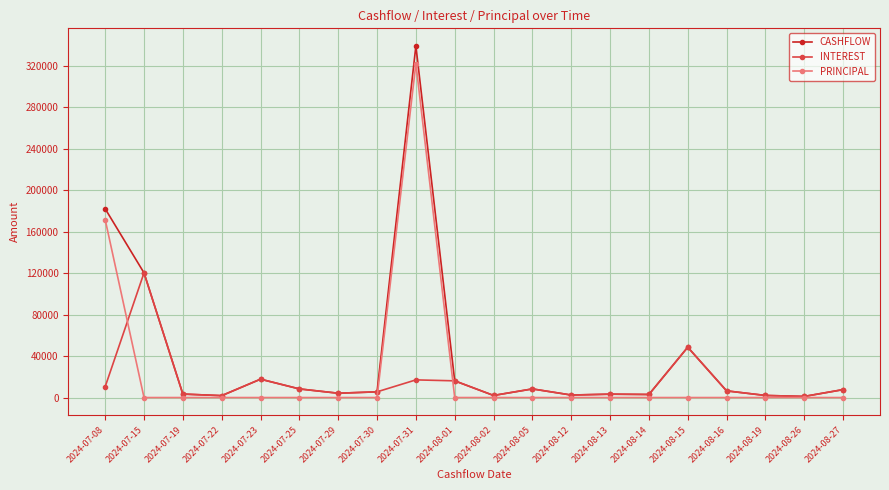

What is the difference between the highest and lowest values at 2024-08-01?

16101.0